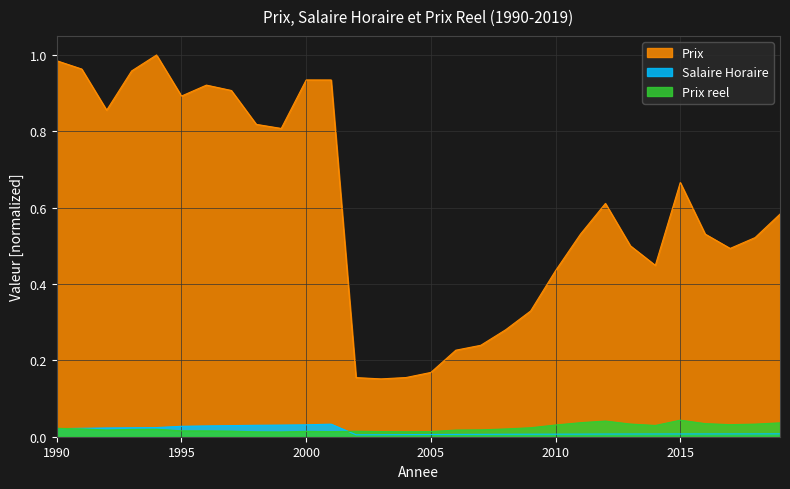

Is it true that Prix equals 0.2 at 2002?

True